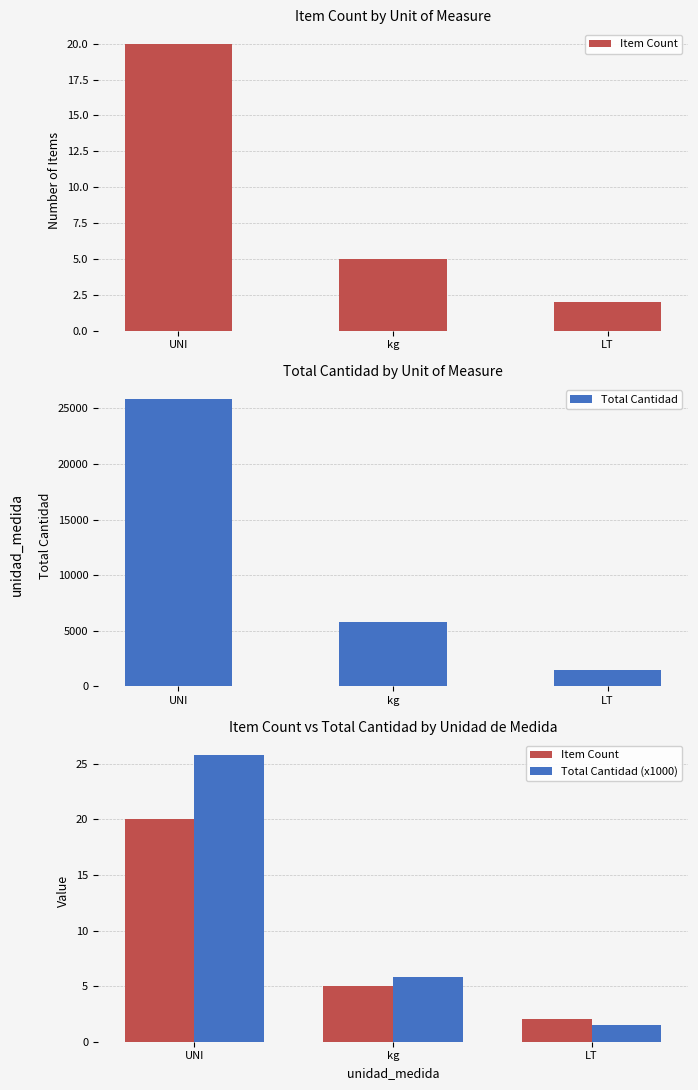

What is the difference between the Total Cantidad values at UNI and LT?

24335